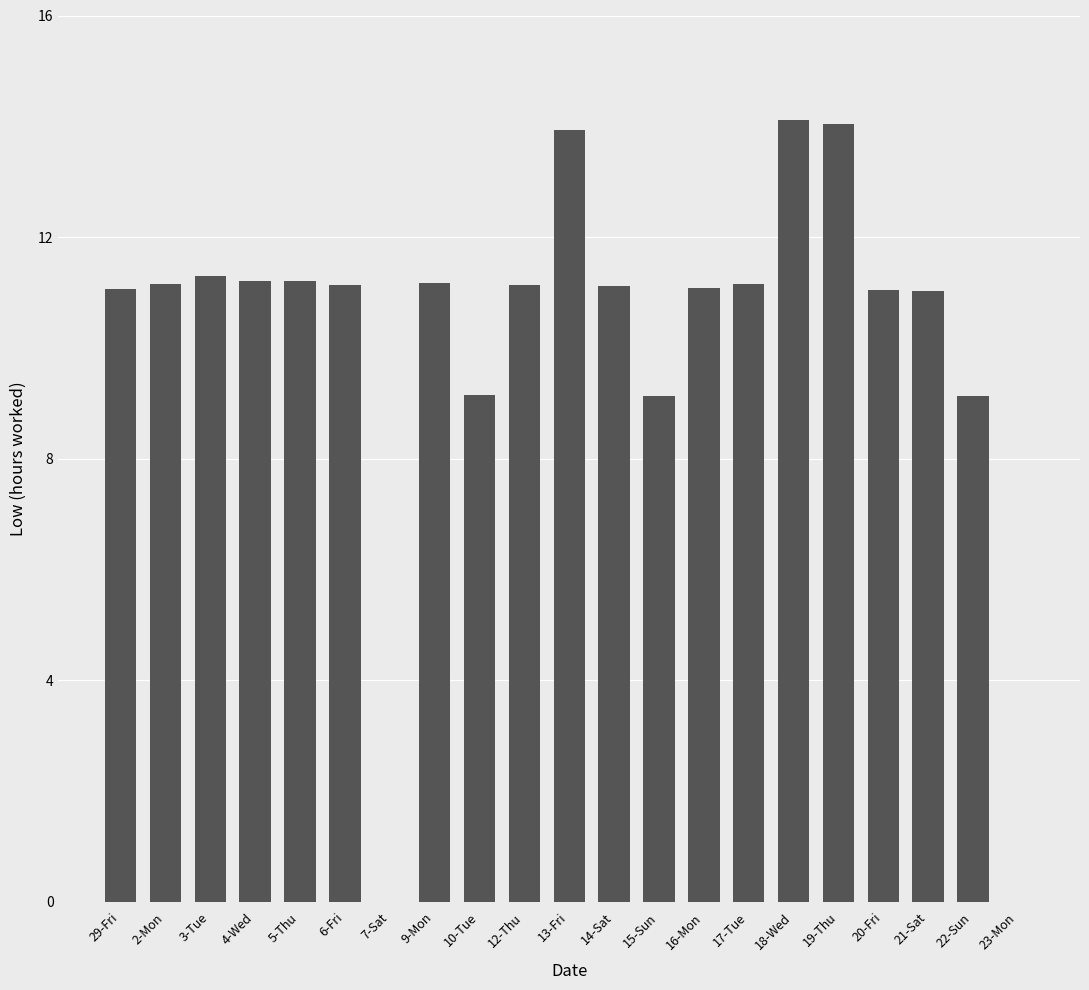

What is the sum of all values?

214.3